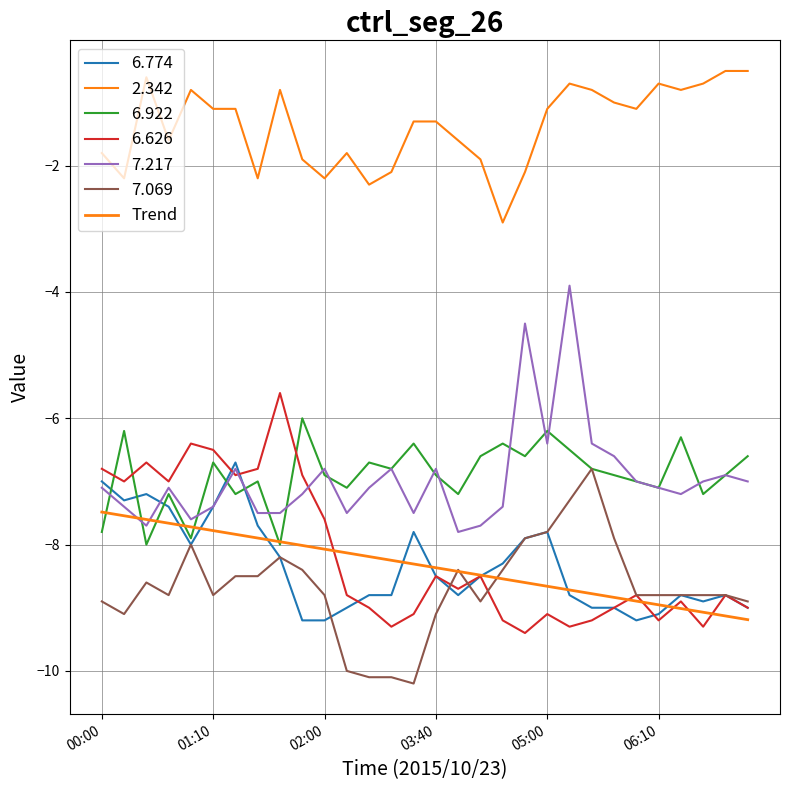

At which category does the chart reach its minimum across all series?

29